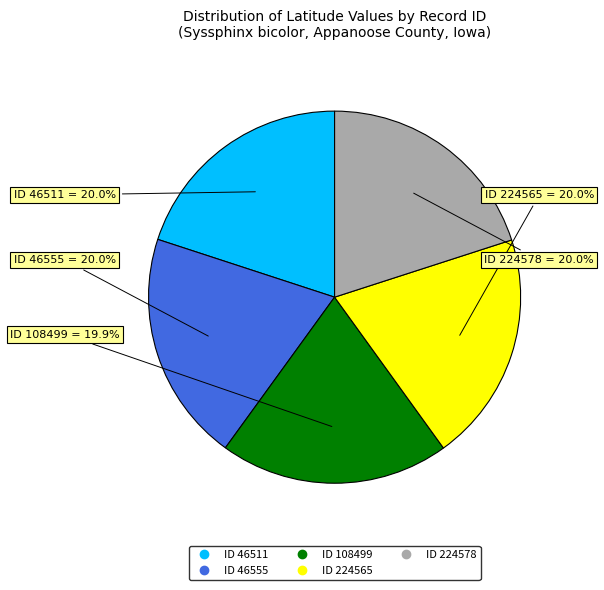

Is there any slice that represents more than half of the pie?

No